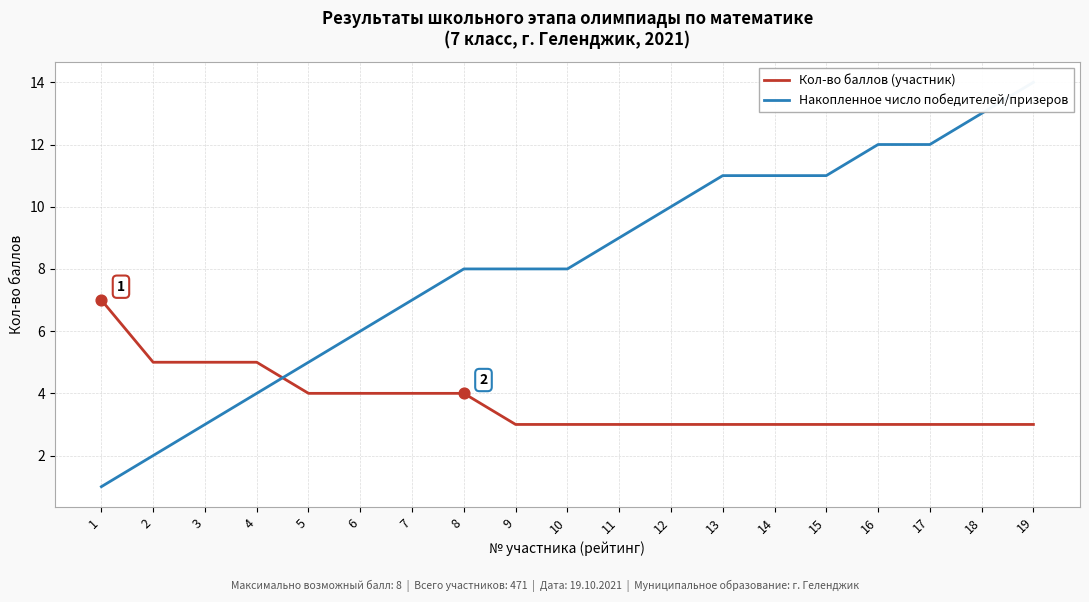

What is the total value across all series at 16?

15